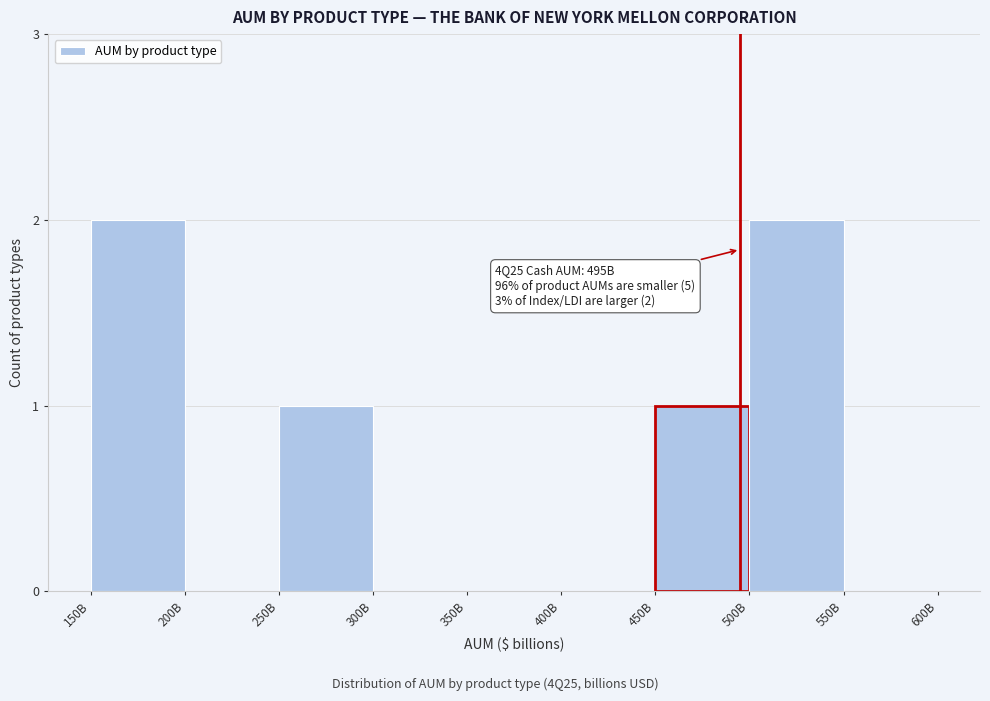

Reading right to left, transcribe all the data shown in this chart.

550B=0	500B=2	450B=1	400B=0	350B=0	300B=0	250B=1	200B=0	150B=2